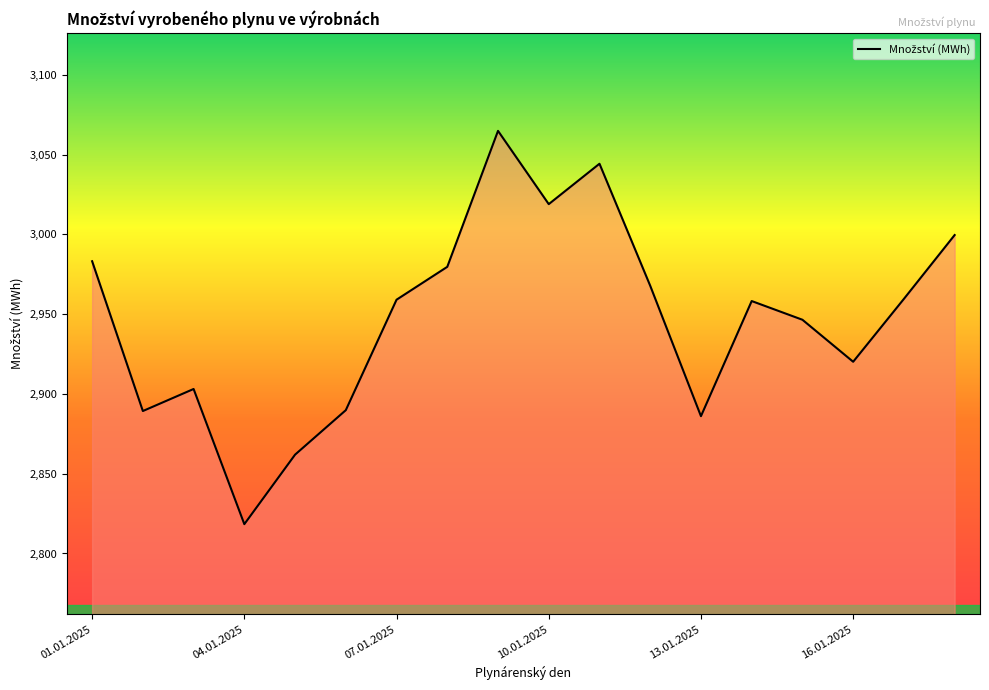

What is the difference between the maximum and minimum values?

246.5